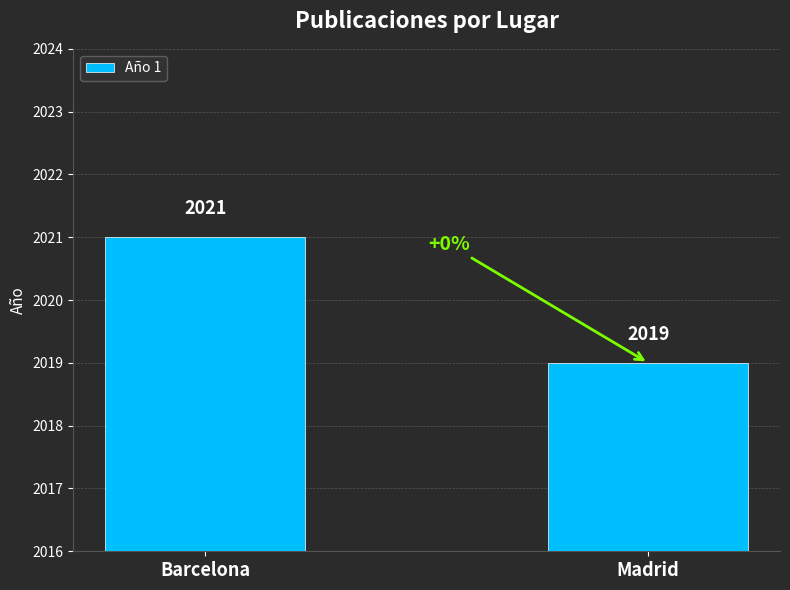

Reading left to right, transcribe all the data shown in this chart.

Barcelona=2021	Madrid=2019